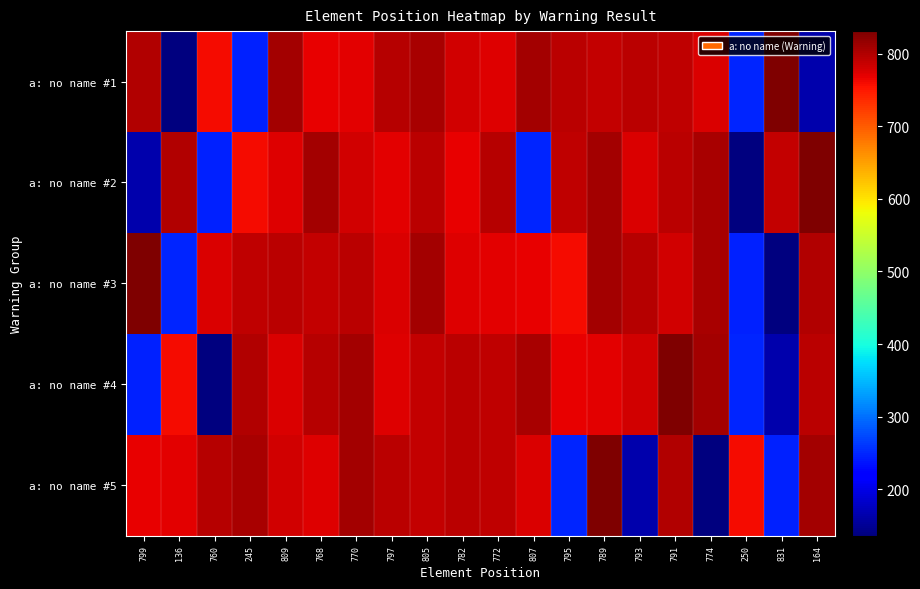

Rank the series by their maximum value, from lowest to highest.

a: no name #1, a: no name #2, a: no name #3, a: no name #4, a: no name #5